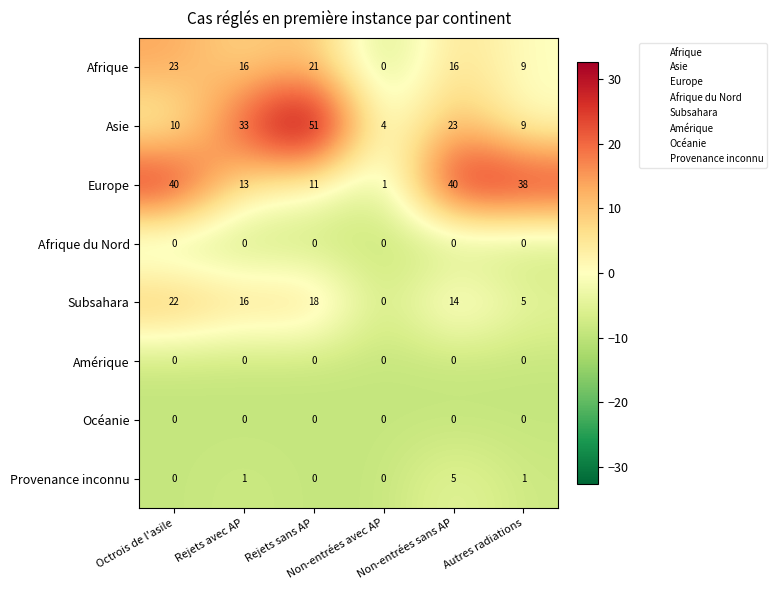

What is the maximum value shown in the chart?

51